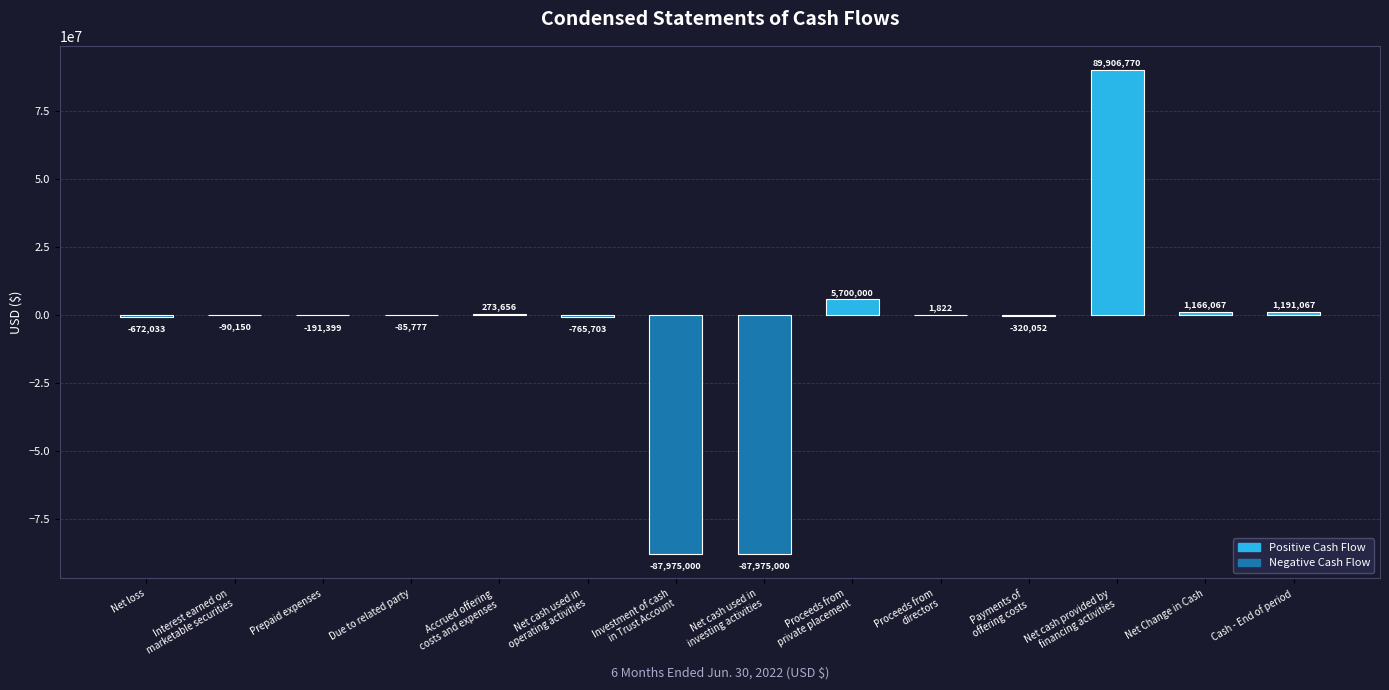

How many data points does each series have?

14